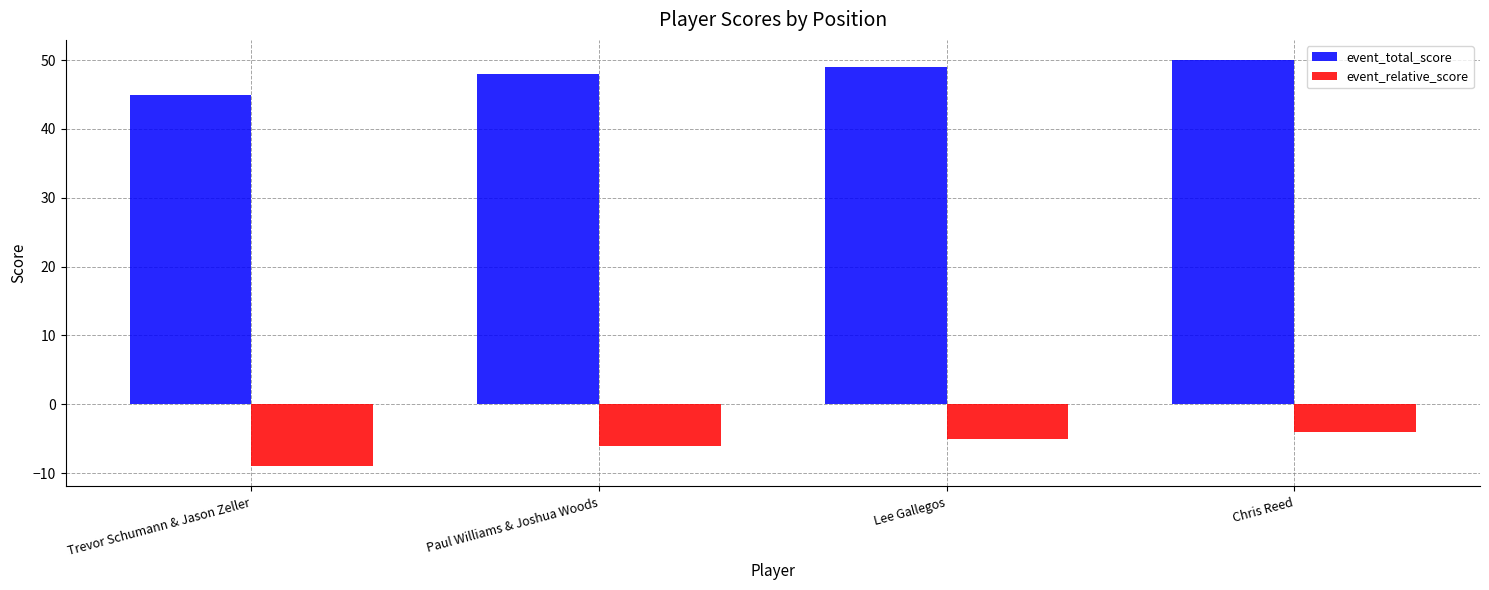

What value does the event_total_score series have at Lee Gallegos?

49